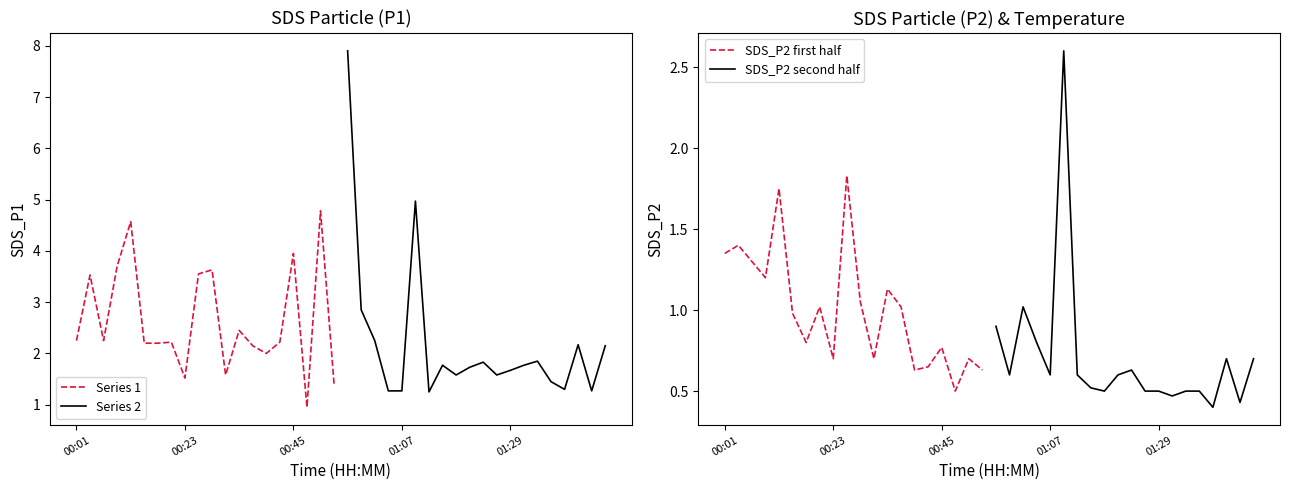

How many series are shown in this chart?

4